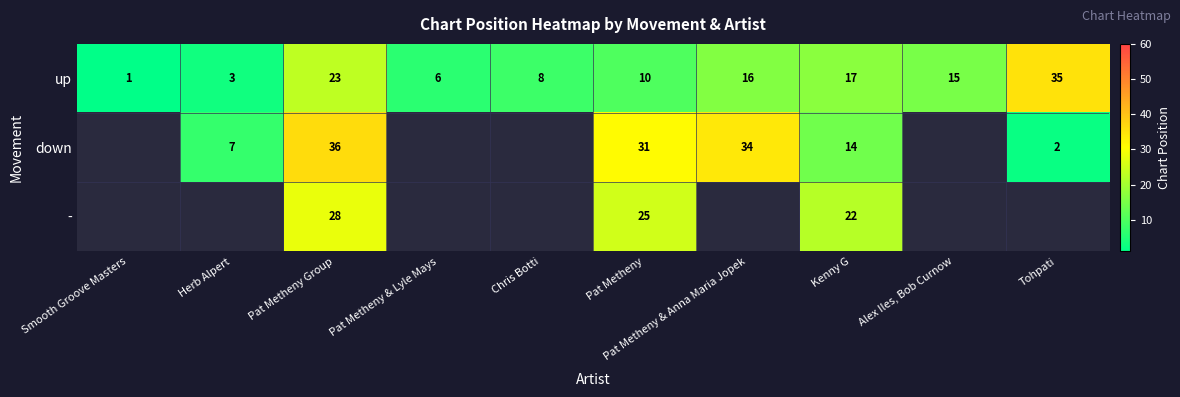

What is the maximum value for up?

35